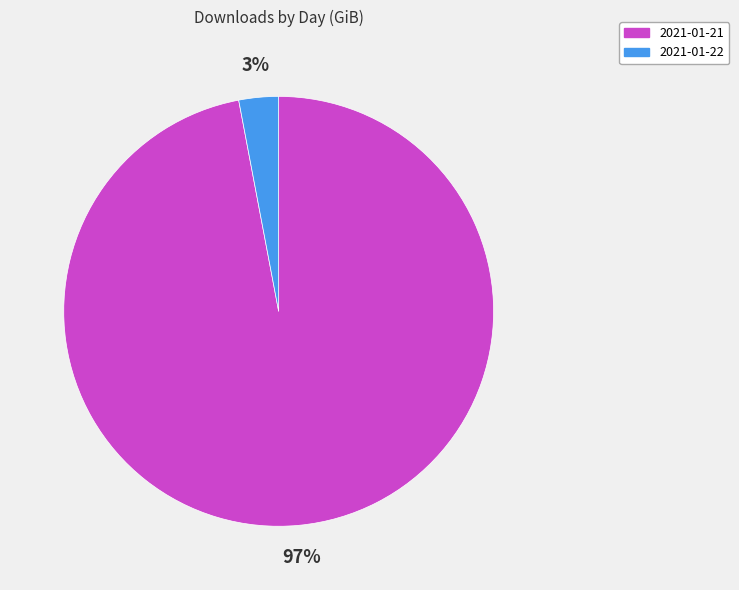

Count the number of slices in the pie.

2